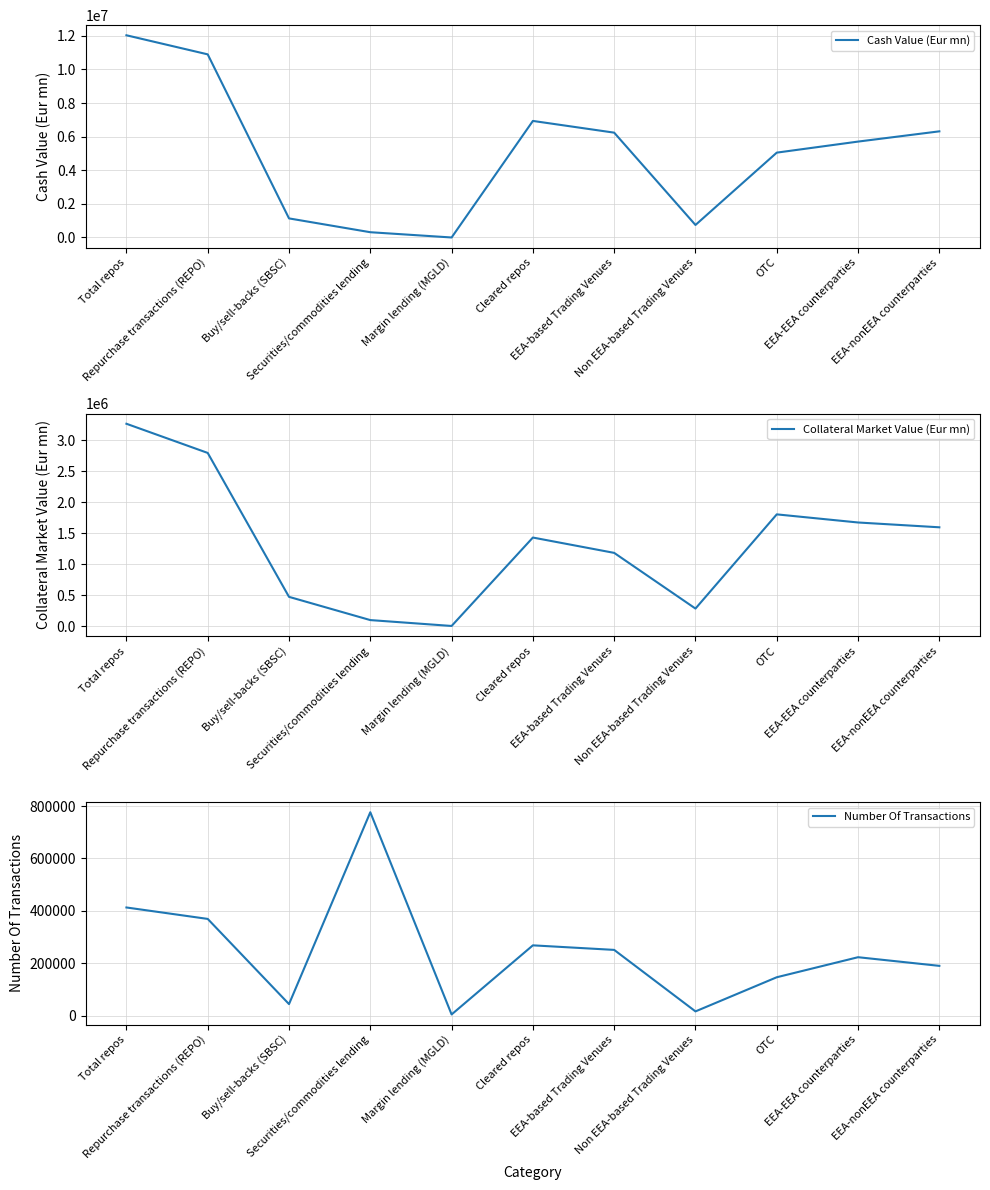

Read the Number Of Transactions value at Buy/sell-backs (SBSC).

43690